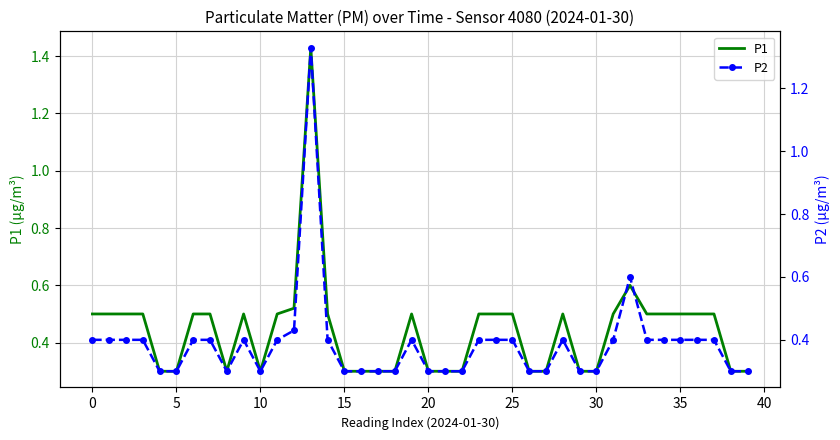

How many P2 values are between 0 and 1?

39